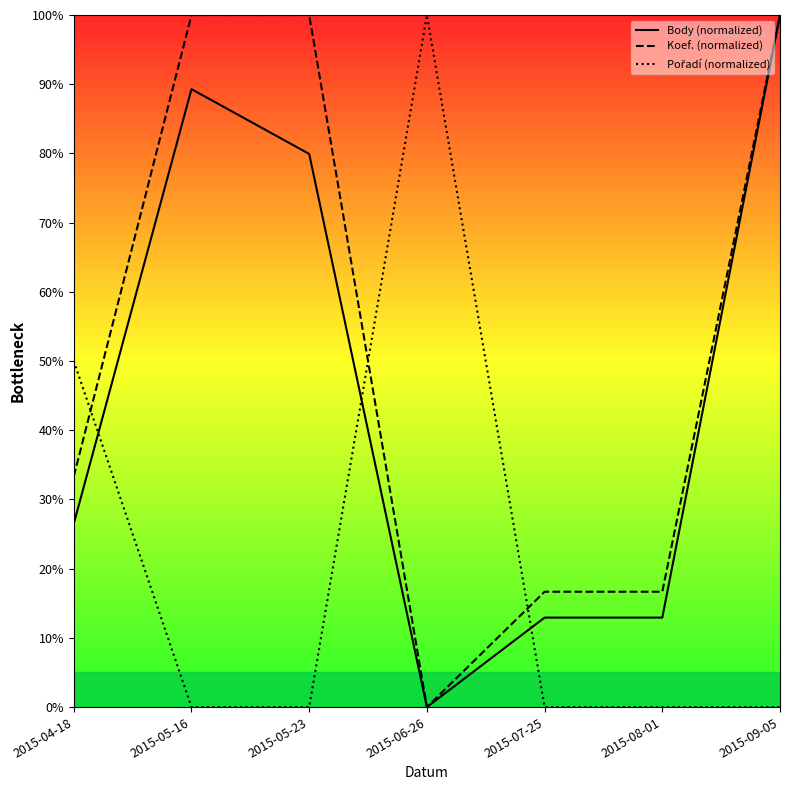

What position from the left is 2015-05-23?

3